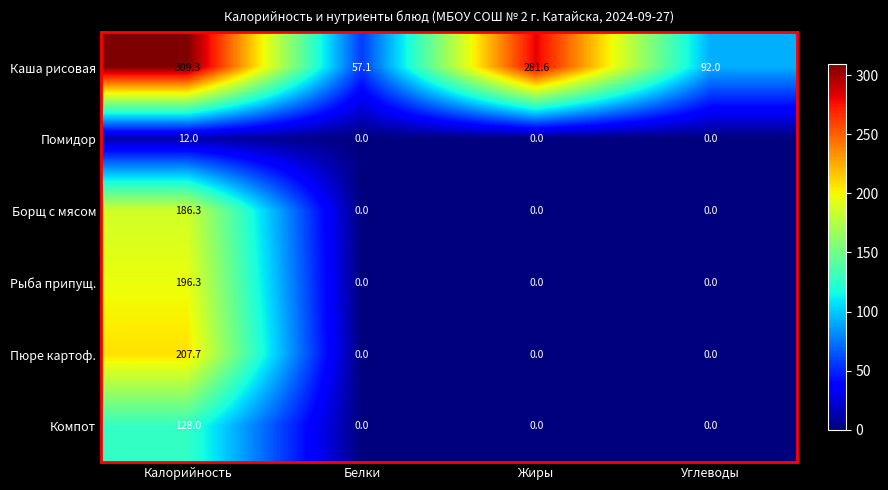

Which label corresponds to the largest value in the chart?

Калорийность